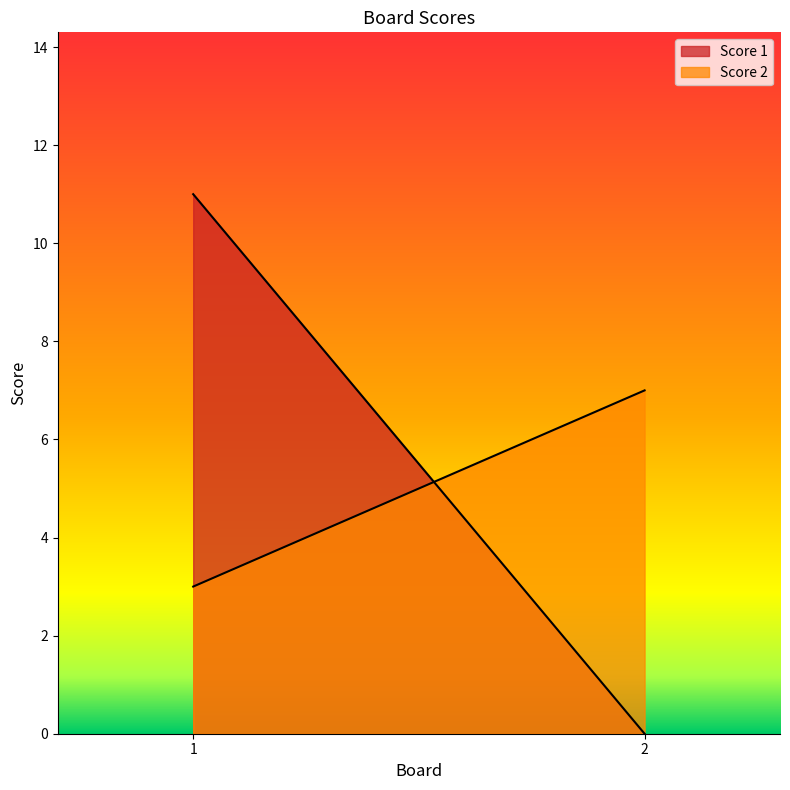

At which category does the chart reach its peak across all series?

1